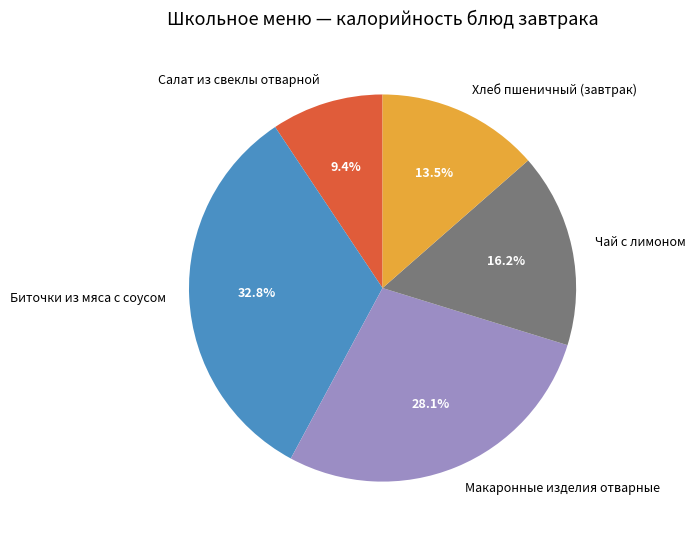

What percentage is NOT represented by Чай с лимоном?

83.8%